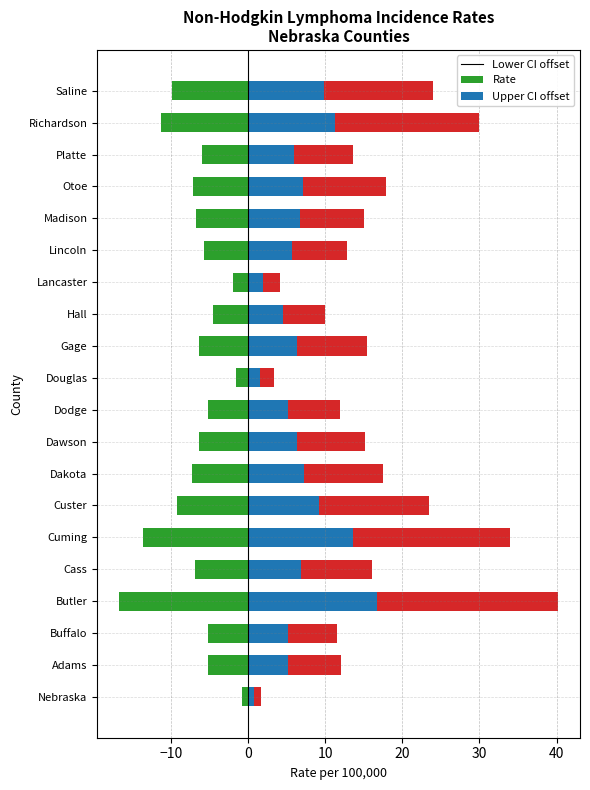

Is it true that Upper CI offset equals 2.7 at Dodge?

False